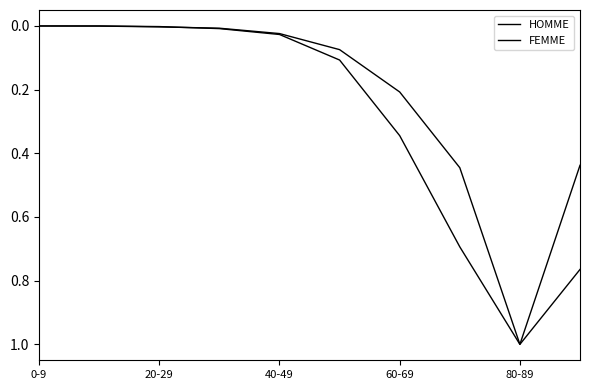

Reading left to right, what are all the values shown in this chart?

HOMME: 0.0	0.0	0.0	0.0	0.0	0.1	0.3	0.7	1.0	0.4
FEMME: 0.0	0.0	0.0	0.0	0.0	0.1	0.2	0.4	1.0	0.8